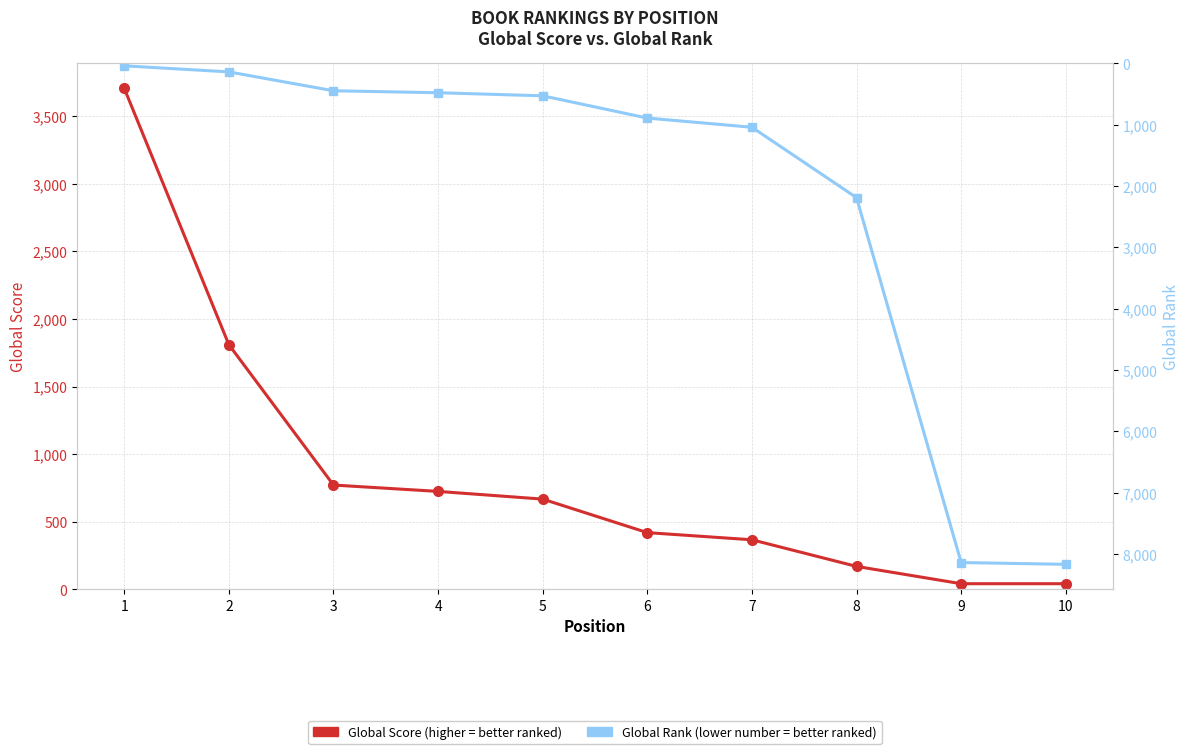

True or false: Global Rank has a value of 63 at 1.

False